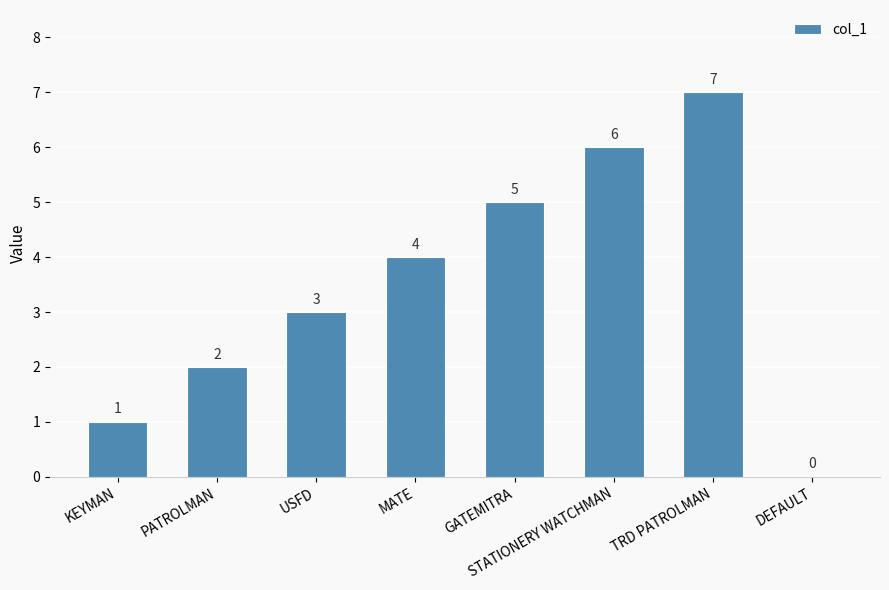

Where is the data nearest to the value 3?

USFD